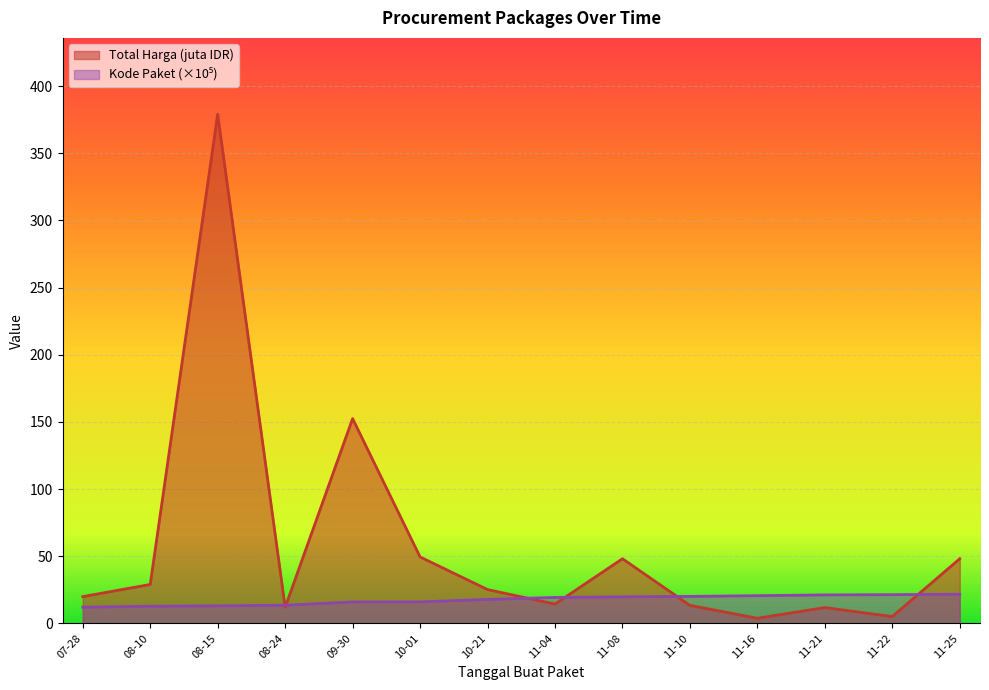

What is the difference between the second highest and minimum values in the Total Harga series?

148.7